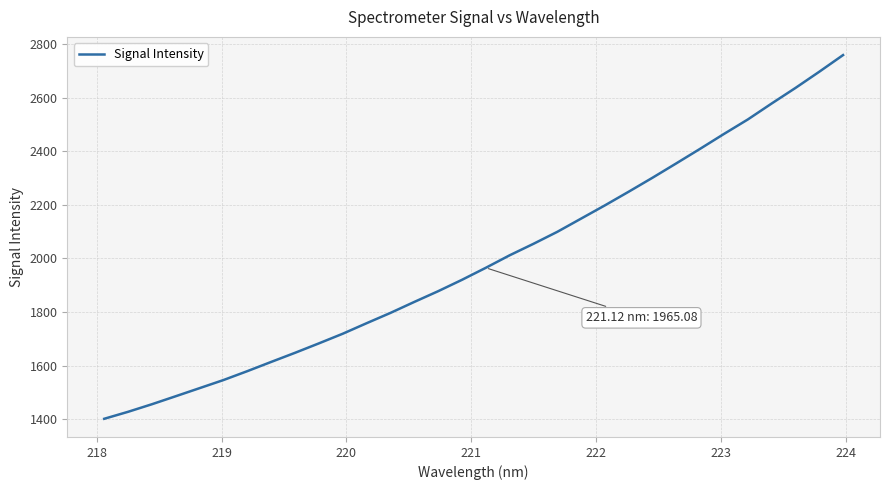

What is the greatest value displayed?

2759.7